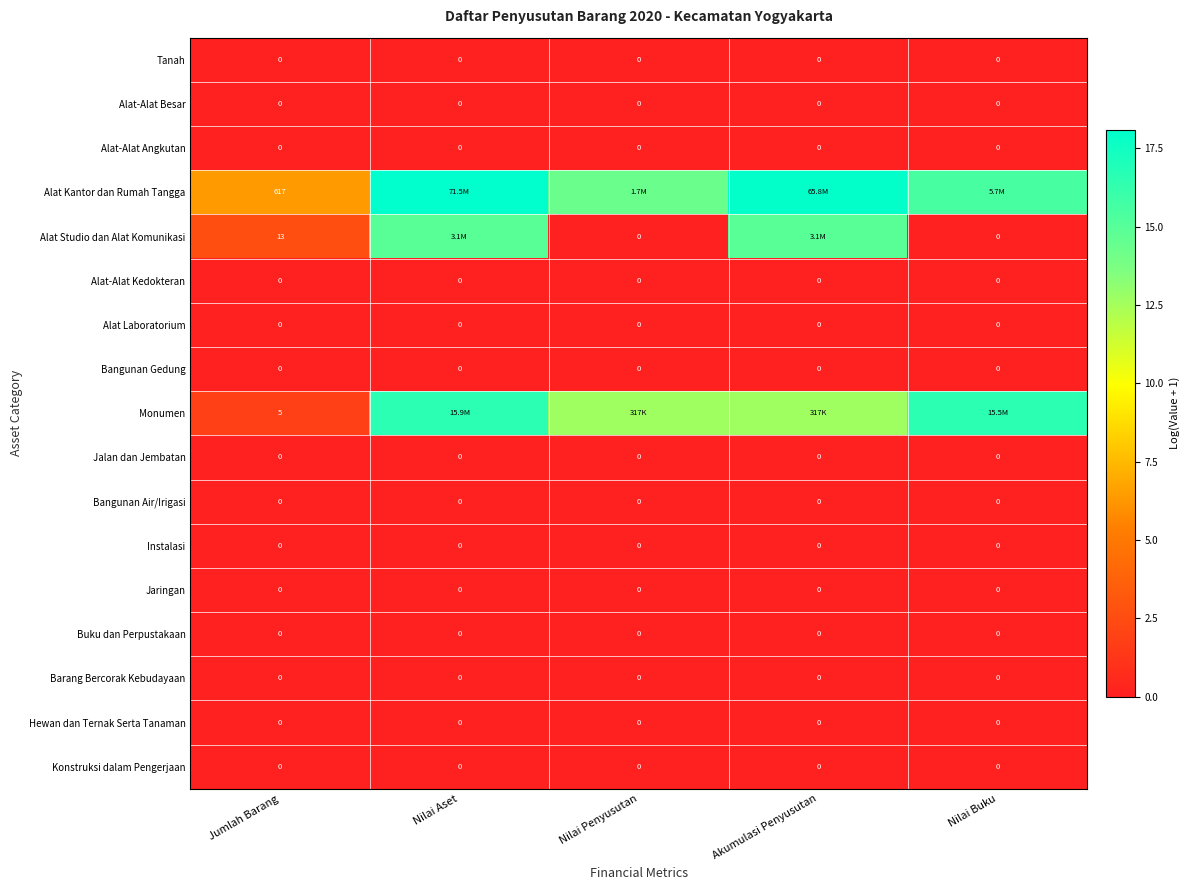

Which series changed the most between Nilai Aset and Akumulasi Penyusutan?

Monumen